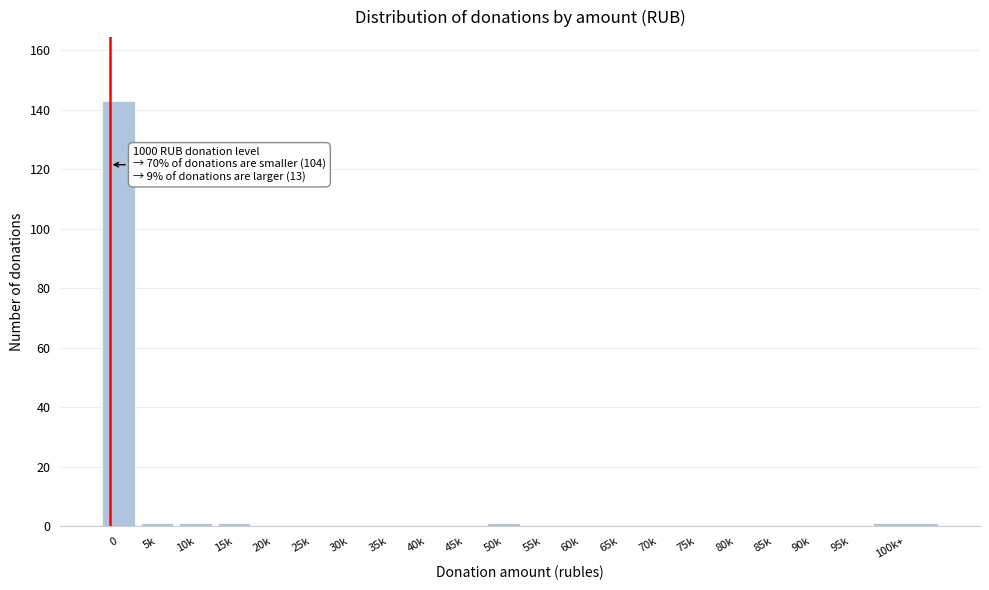

Reading left to right, what are all the values shown in this chart?

0=143	5k=1	10k=1	15k=1	20k=0	25k=0	30k=0	35k=0	40k=0	45k=0	50k=1	55k=0	60k=0	65k=0	70k=0	75k=0	80k=0	85k=0	90k=0	95k=0	100k+=1